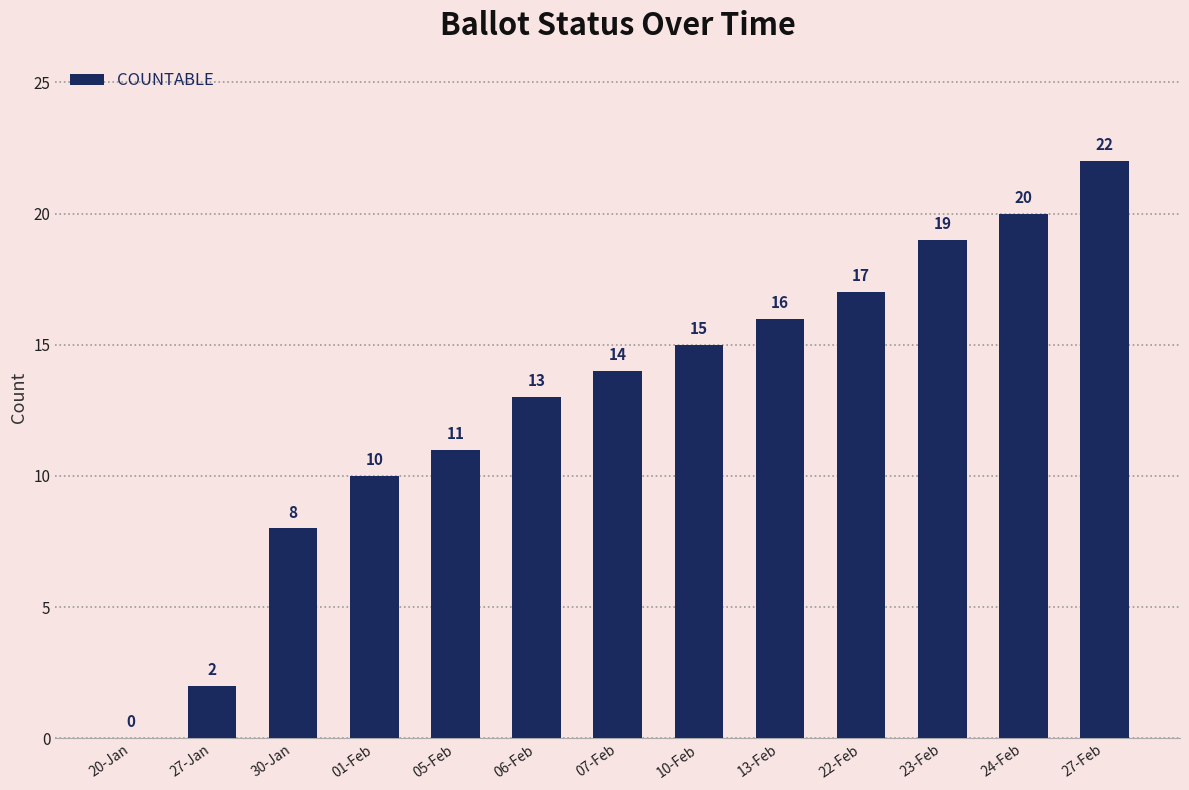

What is the sum of all values?

167